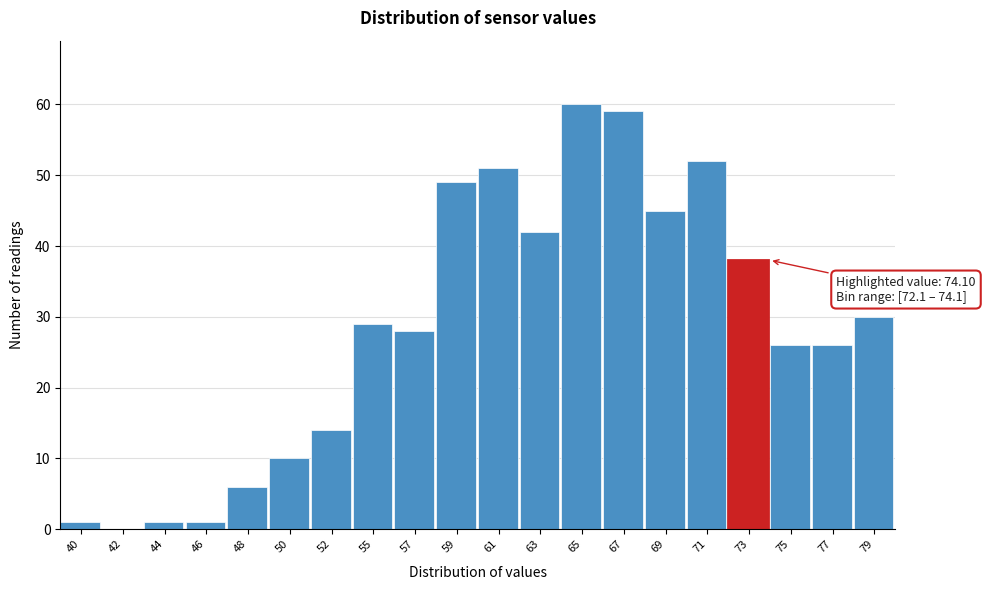

Reading right to left, list all the values displayed in this chart.

79=30	77=26	75=26	73=38	71=52	69=45	67=59	65=60	63=42	61=51	59=49	57=28	55=29	52=14	50=10	48=6	46=1	44=1	42=0	40=1